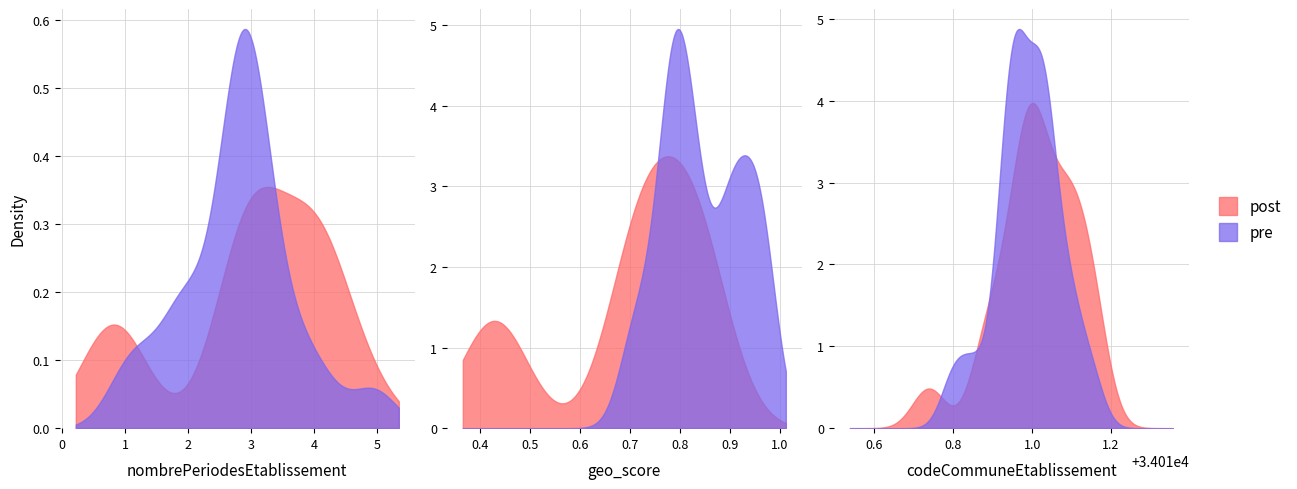

Which series changed the most between 20 and 28?

nombrePeriodesEtablissement